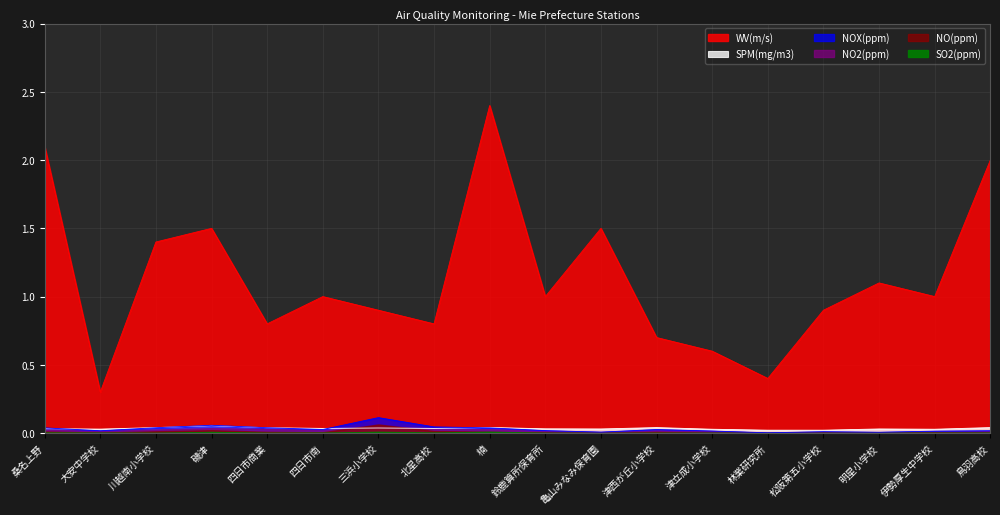

True or false: SPM(mg/m3) and WV(m/s) intersect in this chart.

False